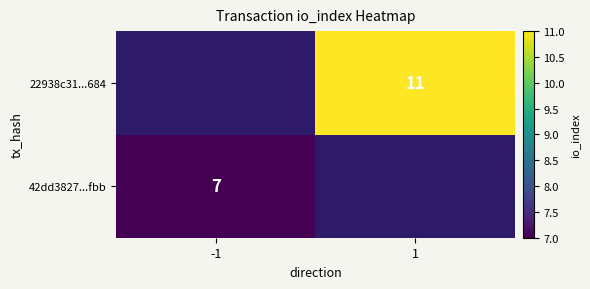

The 42dd3827...fbb series shows 7 at -1. True or false?

True